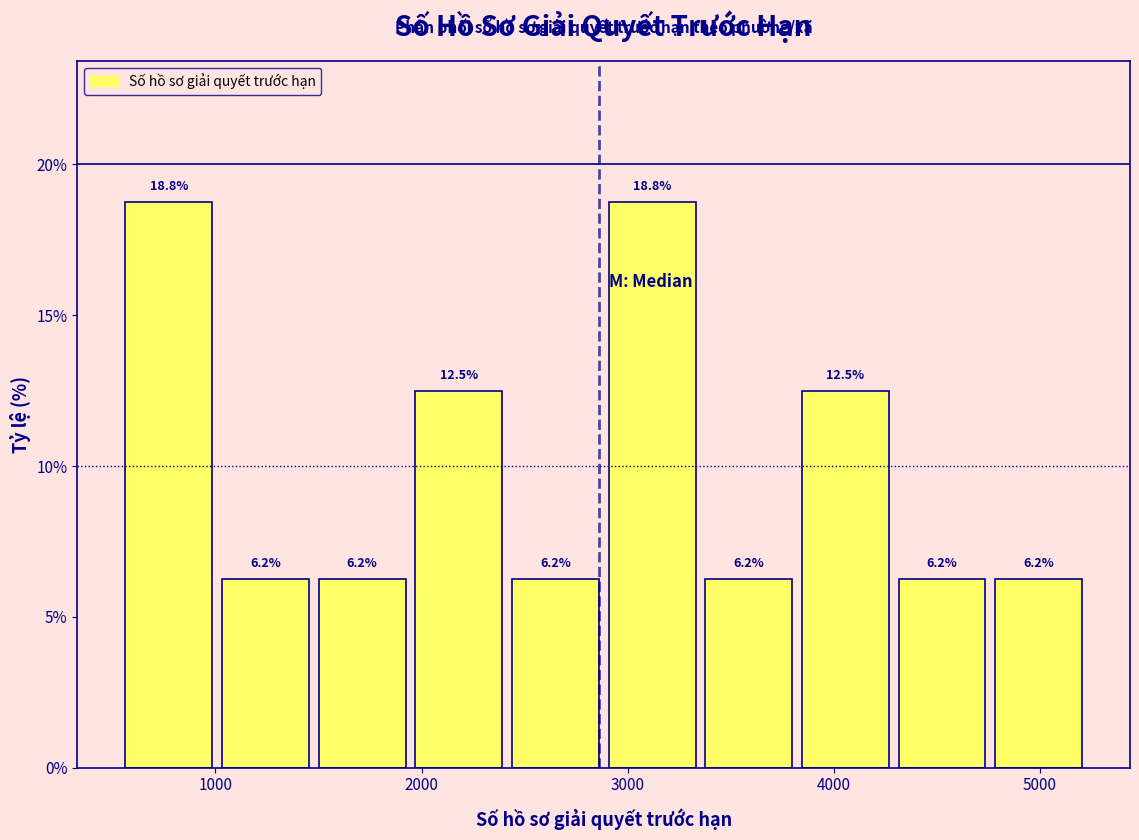

How tall is the bar that spans 3800 to 4300 on the x-axis? The bar edges are not printed on the chart, so give them approximately, as read against the axis.

12.5